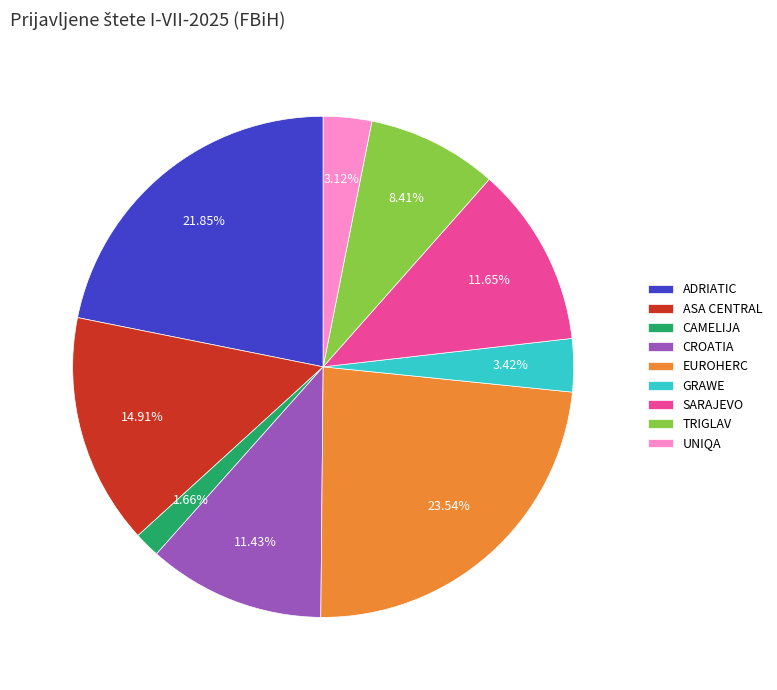

Which category has the biggest portion of the pie?

EUROHERC